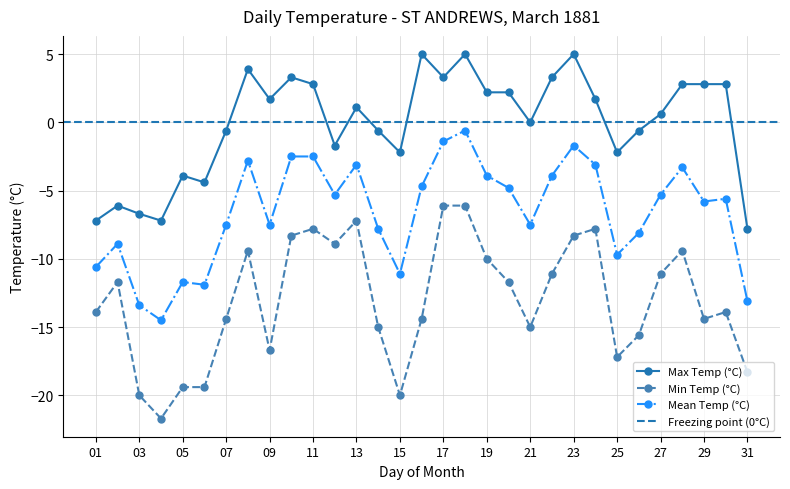

True or false: Max Temp (°C) and Mean Temp (°C) cross at least once.

False